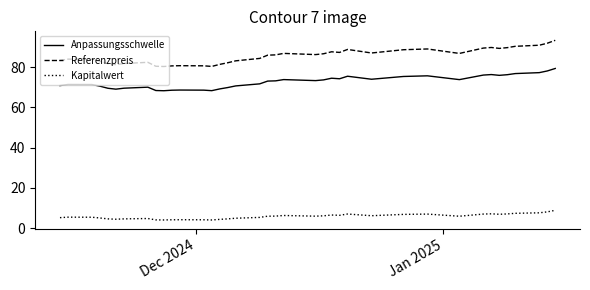

True or false: Kapitalwert and Referenzpreis intersect in this chart.

False